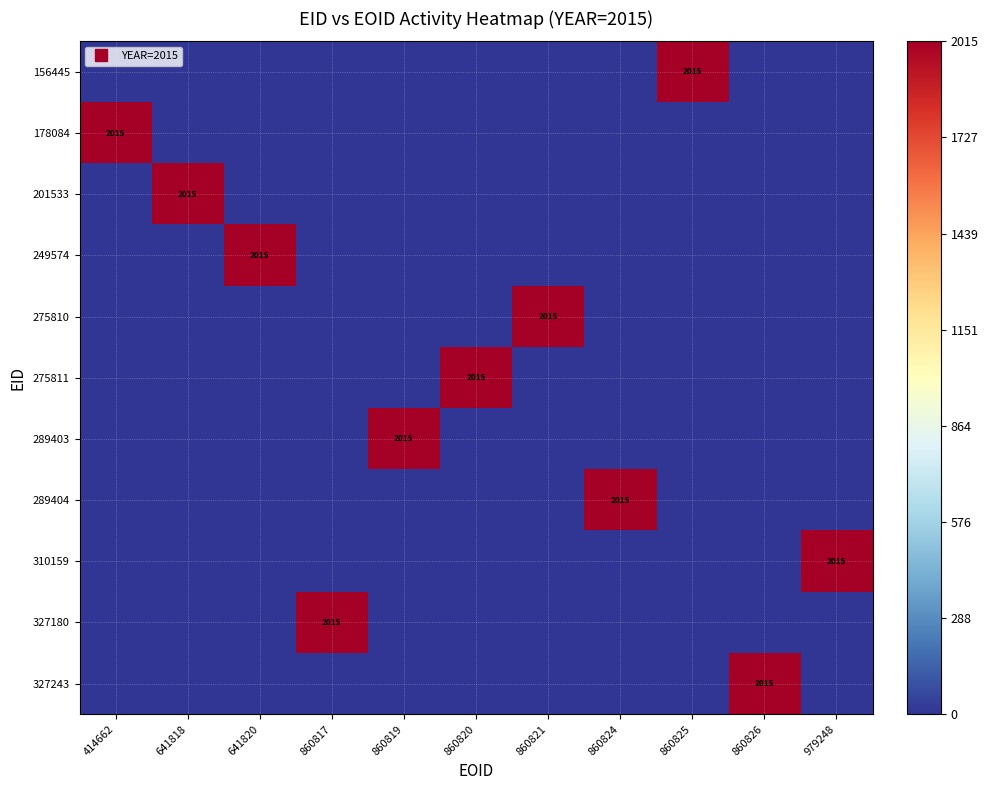

What is the highest value of the 201533 series?

2015